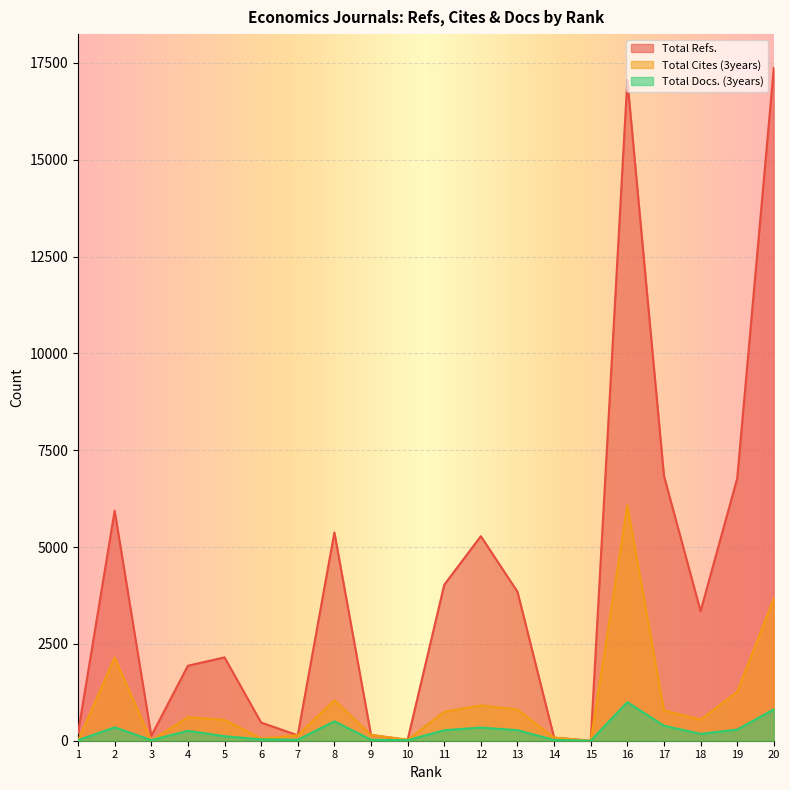

Which series has the largest range (max minus min)?

Total Refs.